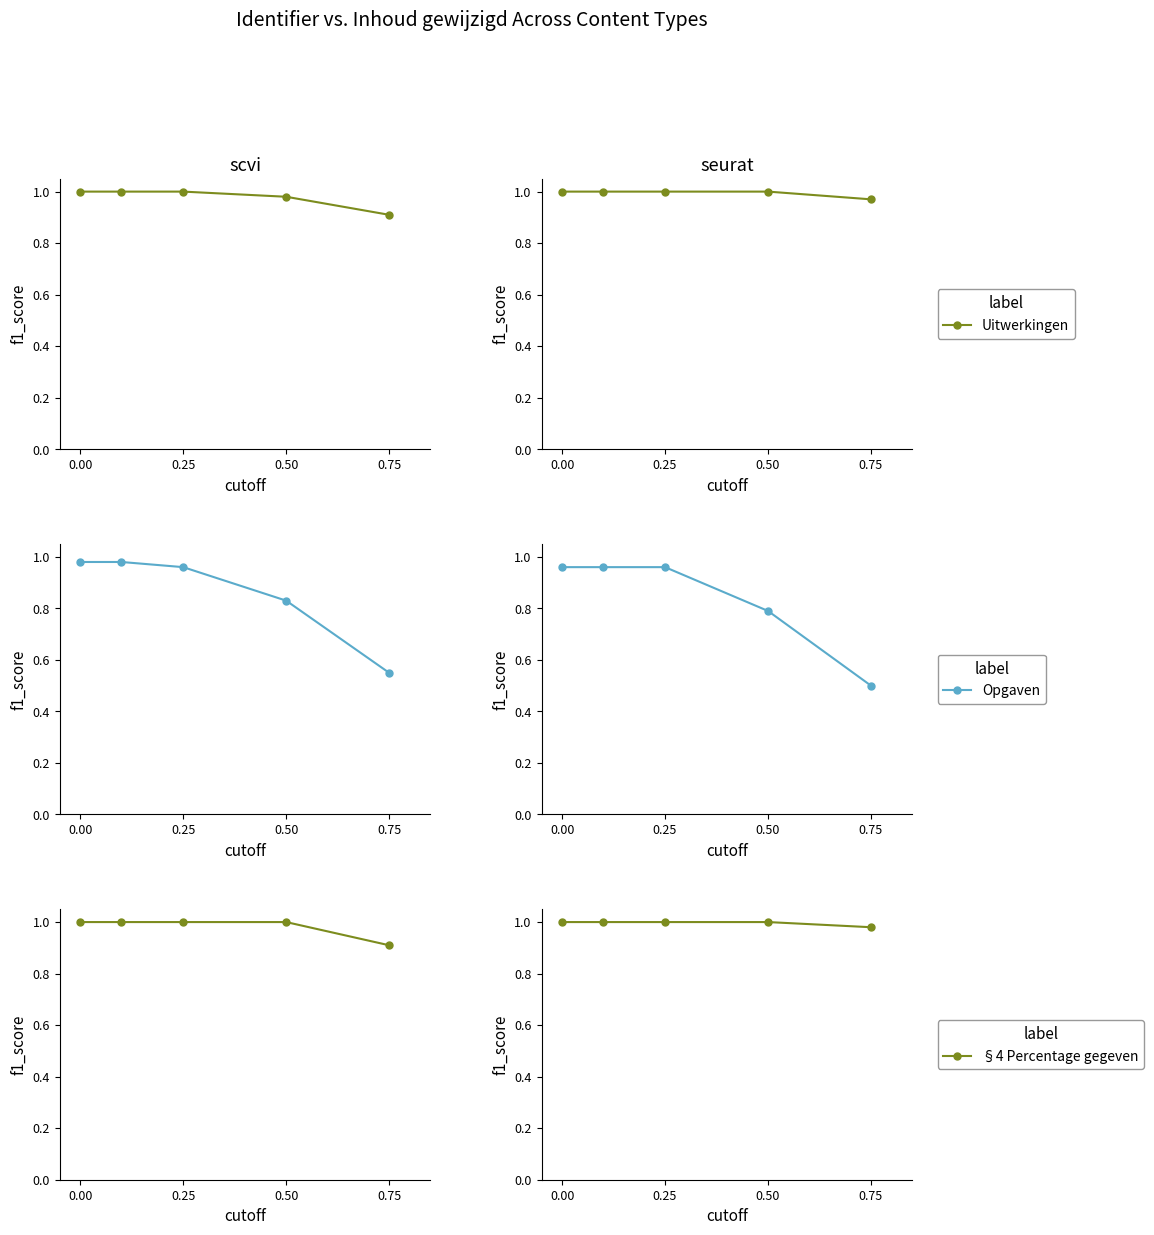

Rank the series by their maximum value, from lowest to highest.

Opgaven, Uitwerkingen, §4 Percentage gegeven